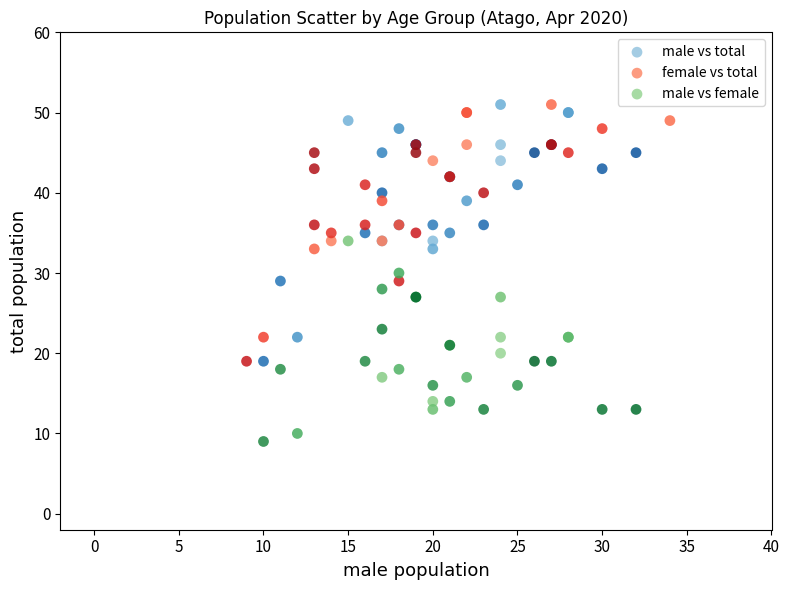

Which series reaches the minimum Y coordinate?

male vs female